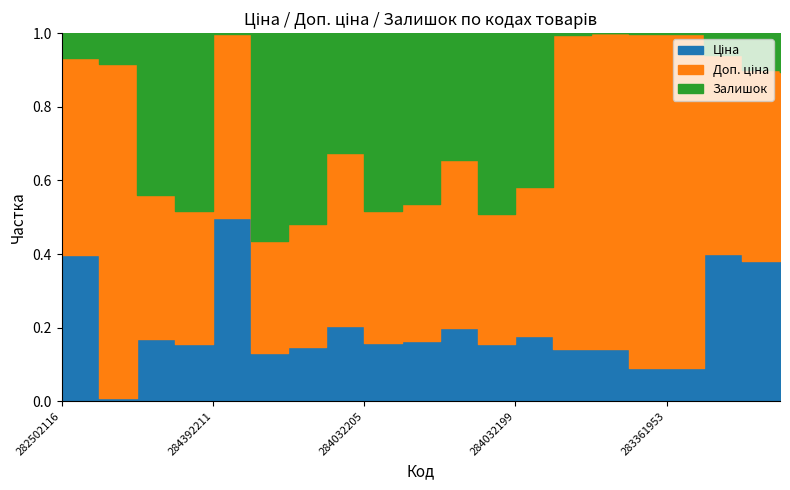

What are all the series names shown in the legend?

Ціна, Доп. ціна, Залишок